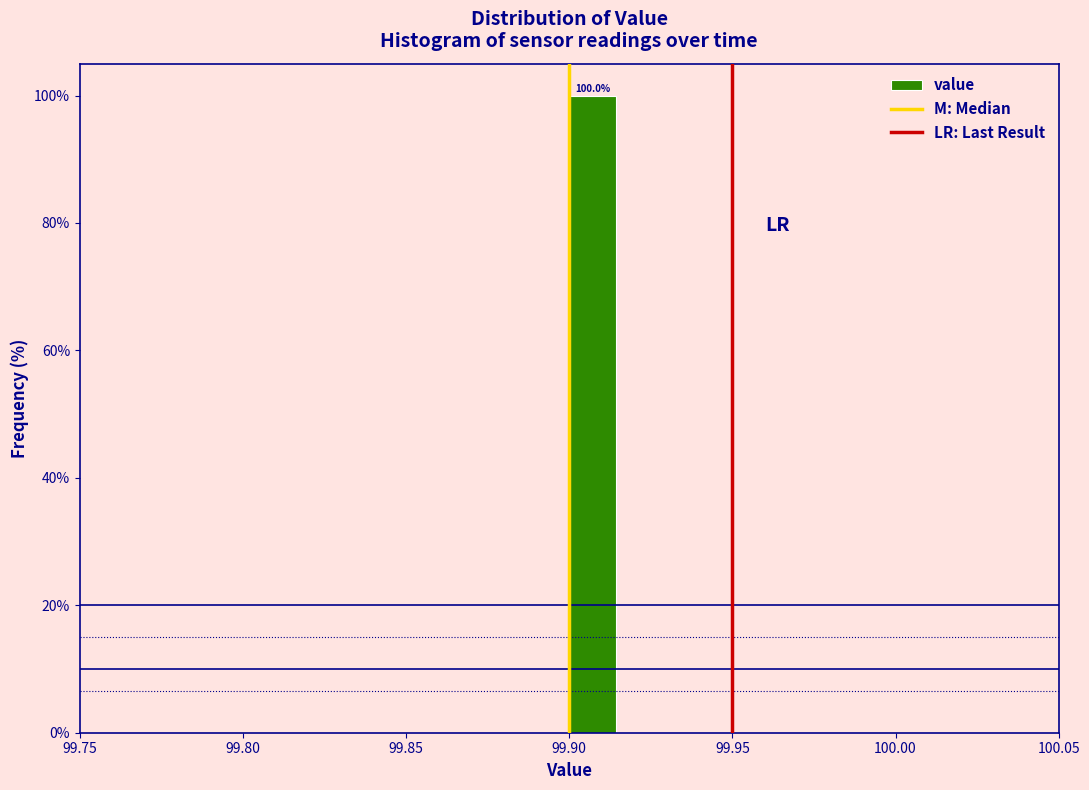

Read against the x-axis, roughly where is the centre of the tallest bar?

99.905